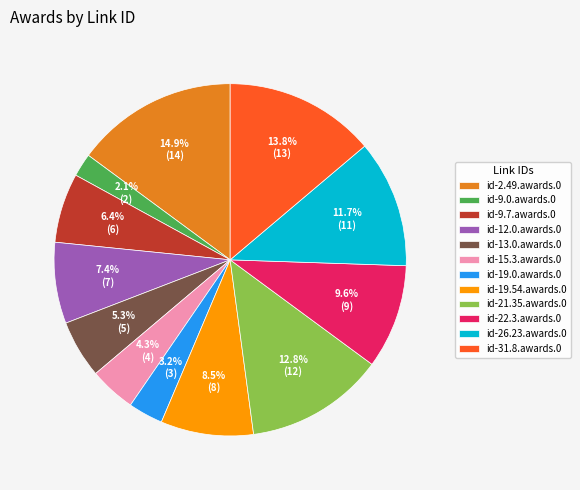

Does id-31.8.awards.0 account for over 50% of the chart?

No